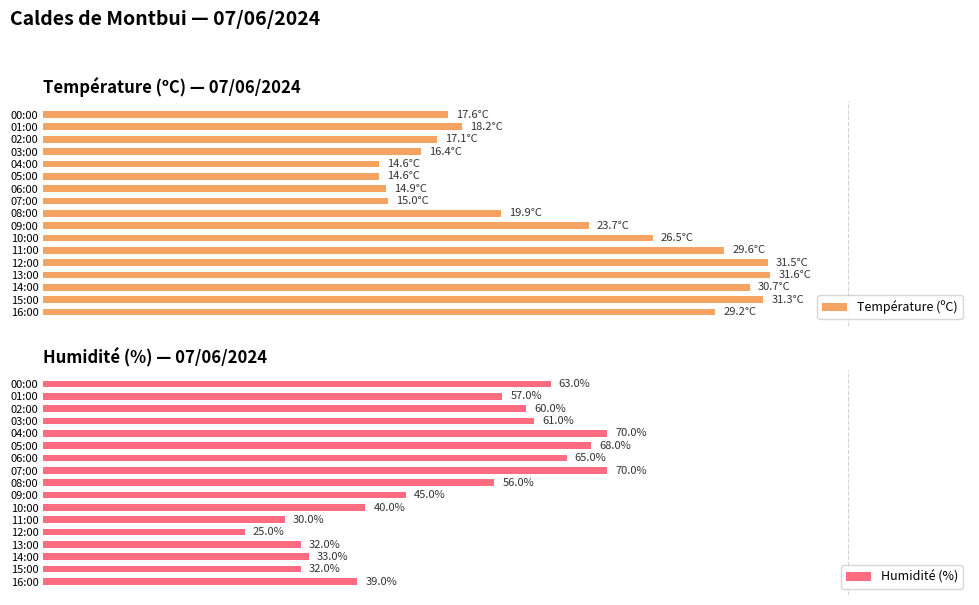

What is the maximum value for Température (ºC)?

90.3